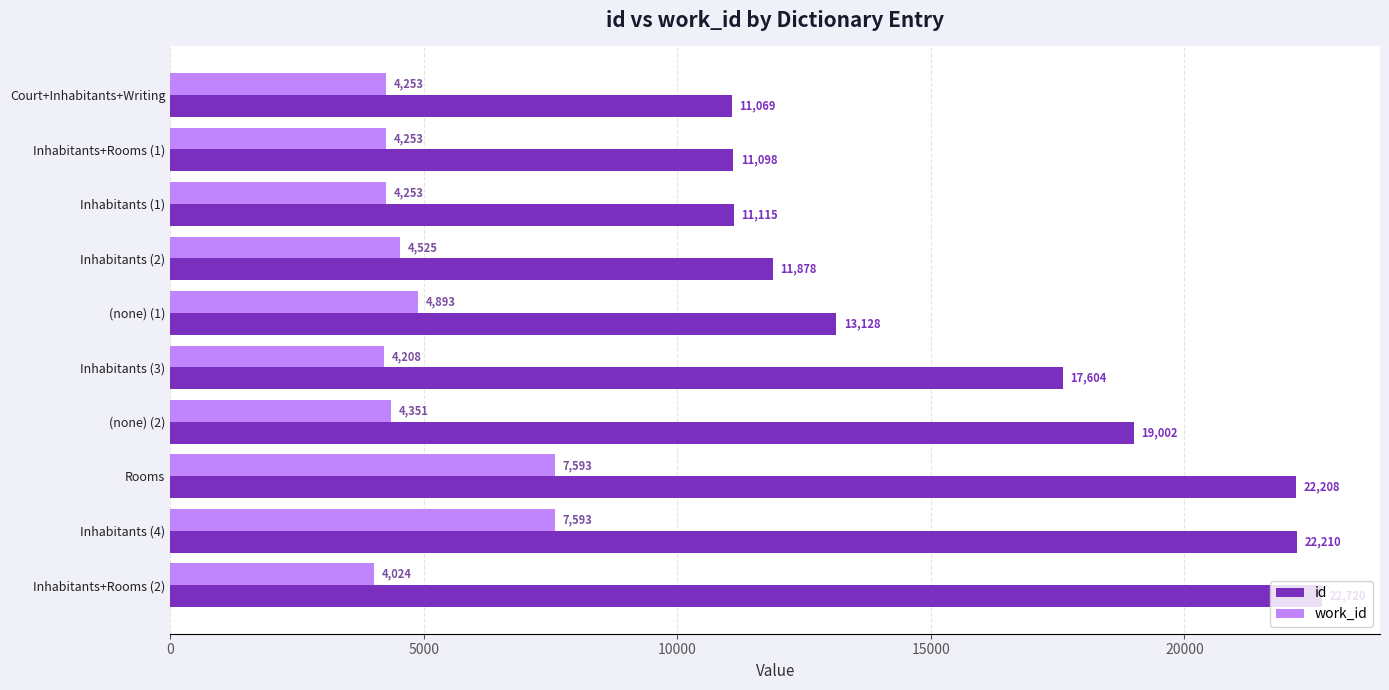

What is the difference between the second highest and minimum values in the work_id series?

3569